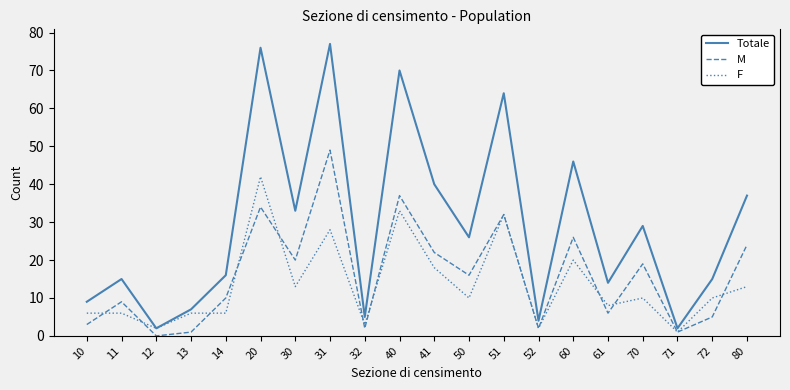

True or false: Totale and M cross at least once.

False